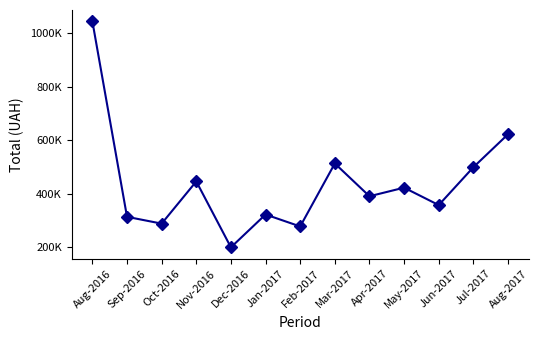

Is it true that the value at Aug-2017 is 424450?

False